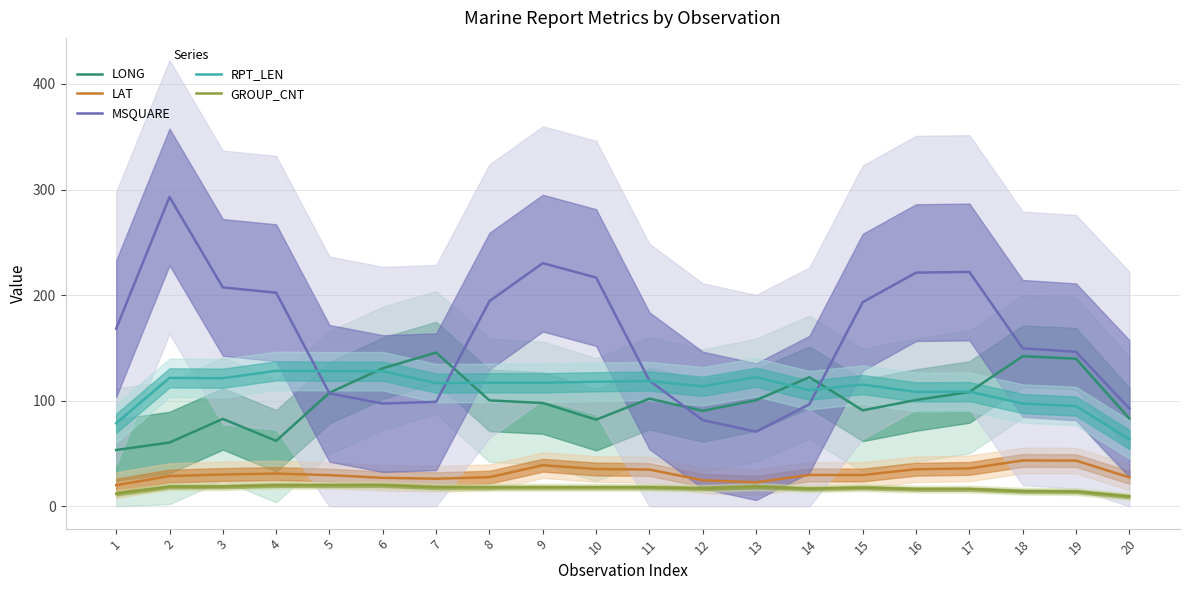

The LAT series shows 14.4 at 16. True or false?

False